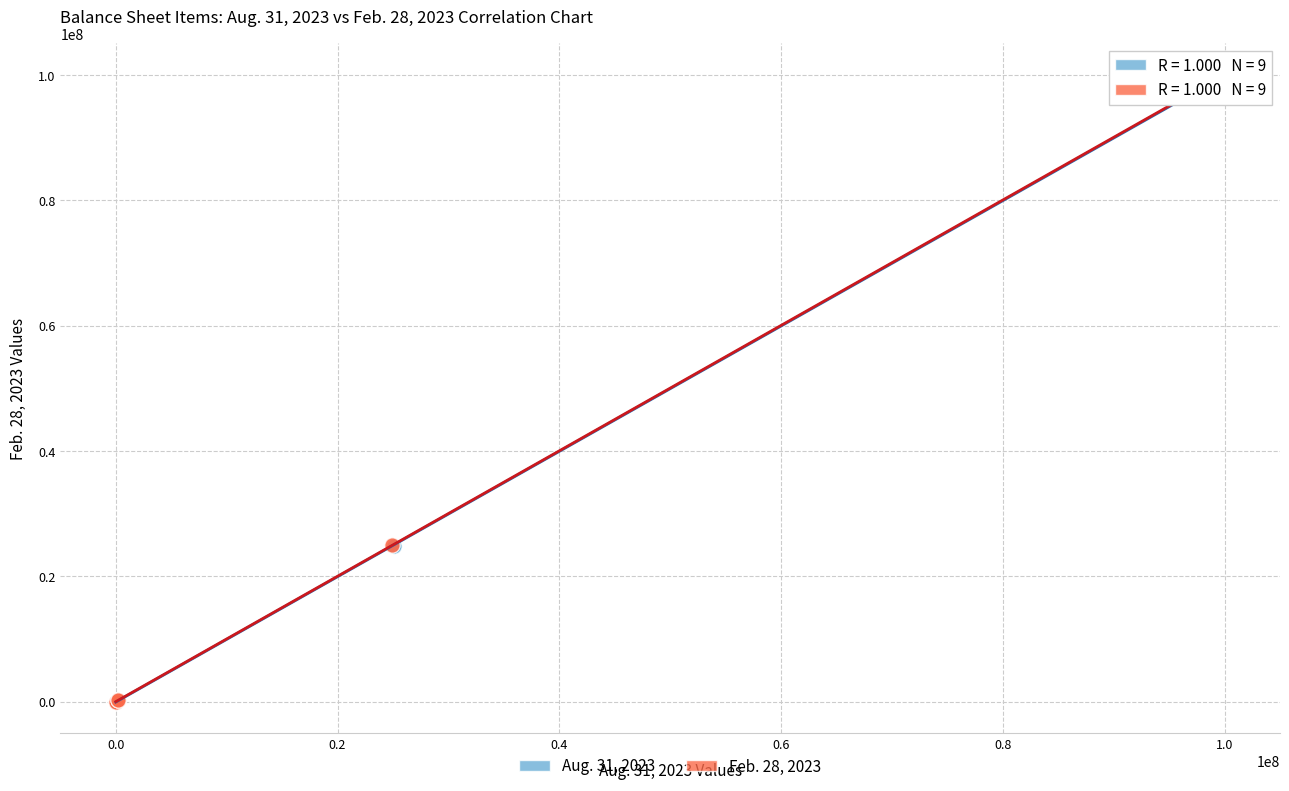

What are all the series names shown in the legend?

Aug. 31, 2023, Feb. 28, 2023